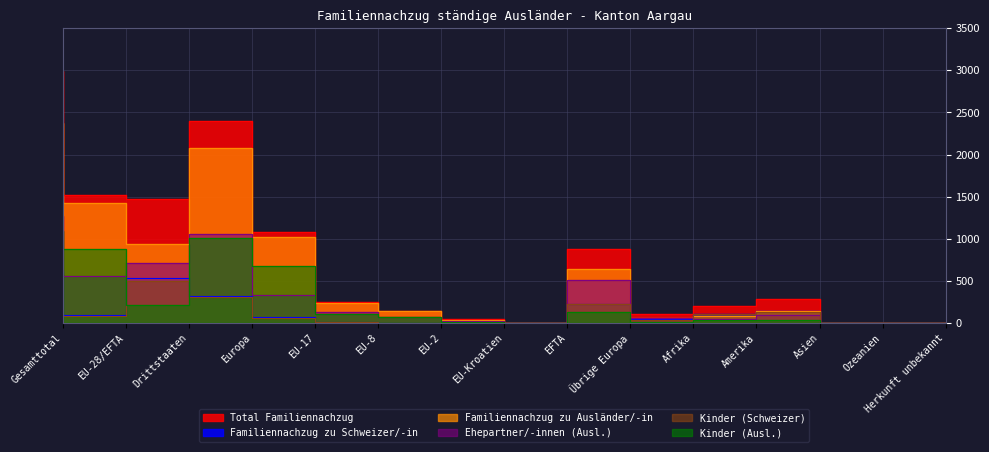

What is the sum of the Ehepartner/-innen (Ausl.) values at Übrige Europa and EU-28/EFTA?

1061